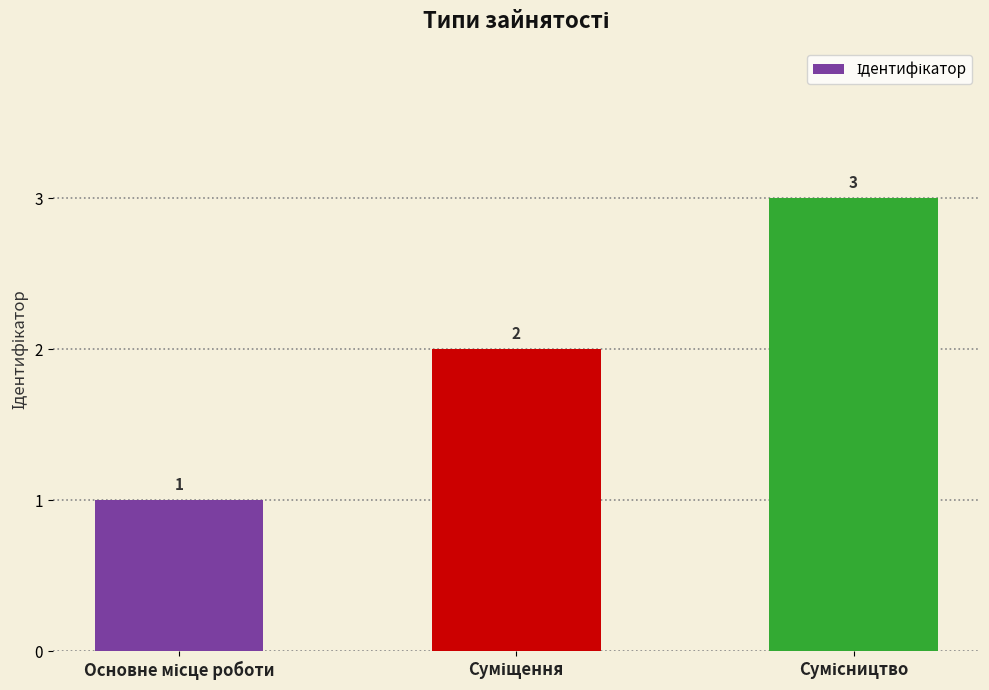

What is the value of the 2nd bar from the left?

2